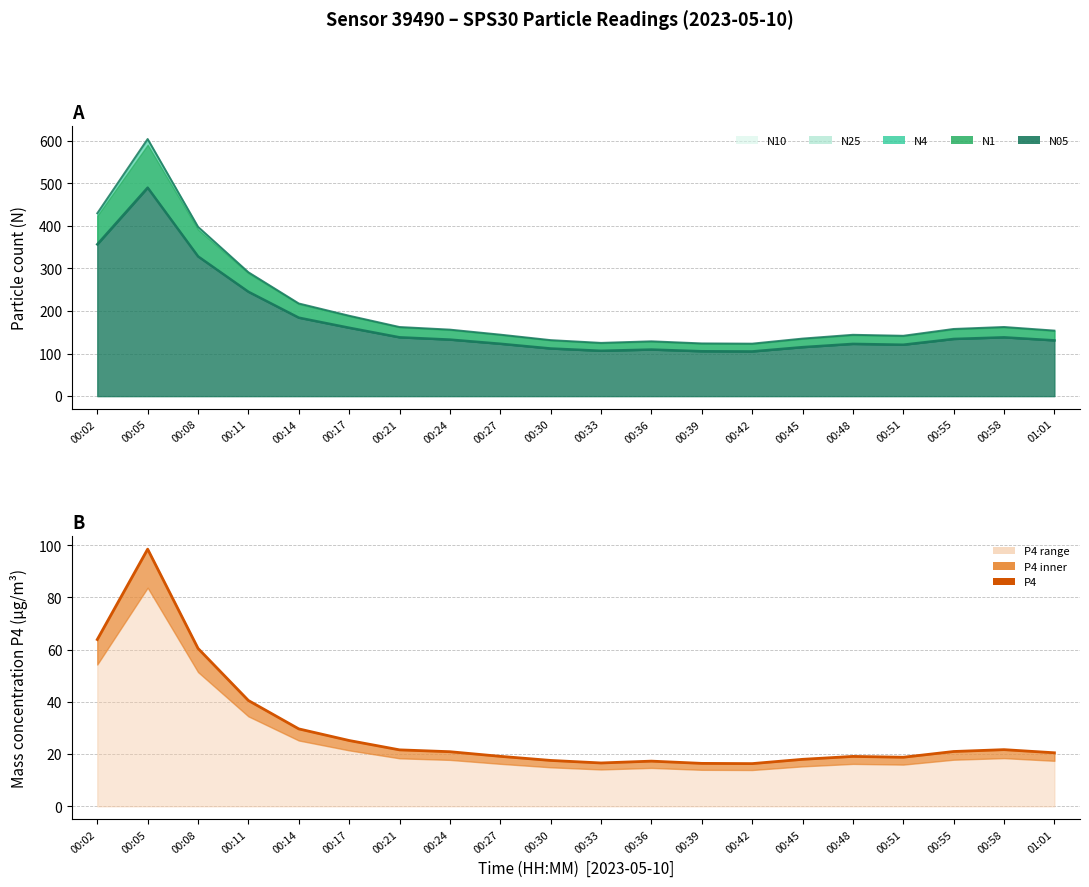

What is the sum of the values at 00:02 and 00:45?

81.8